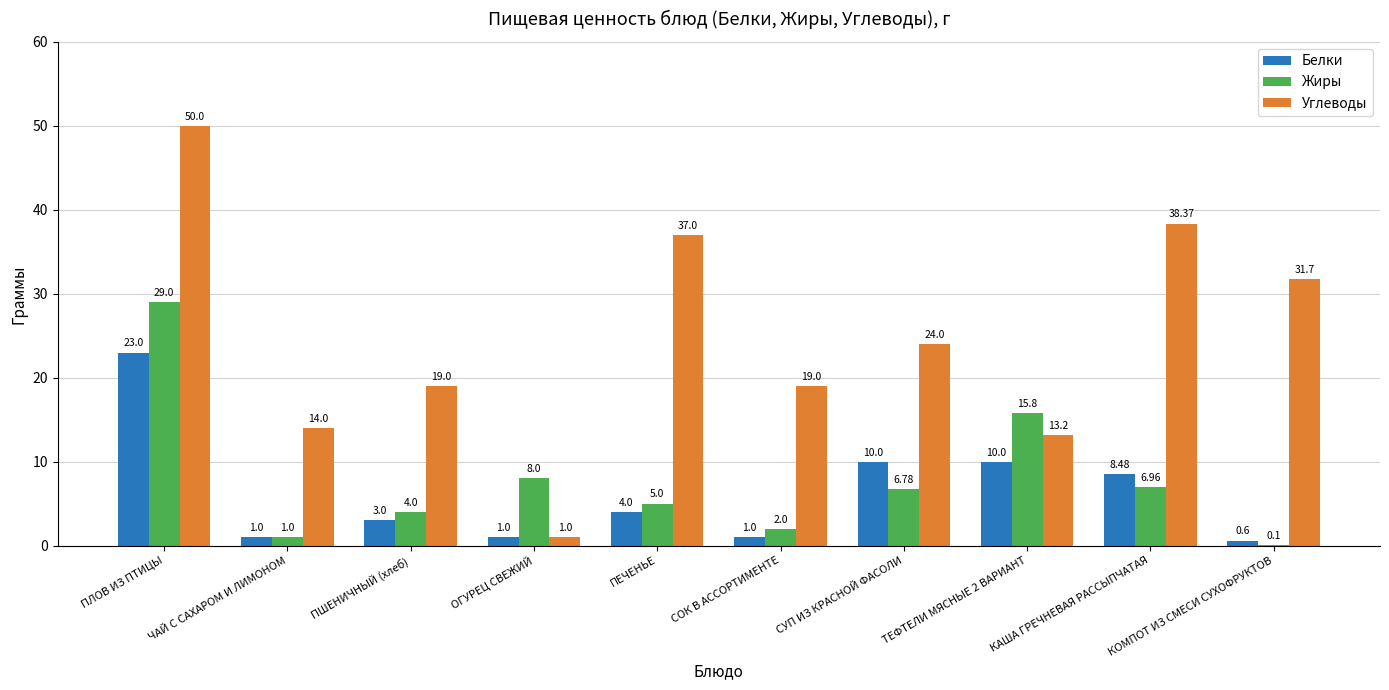

What is the sum of all Белки values?

62.1